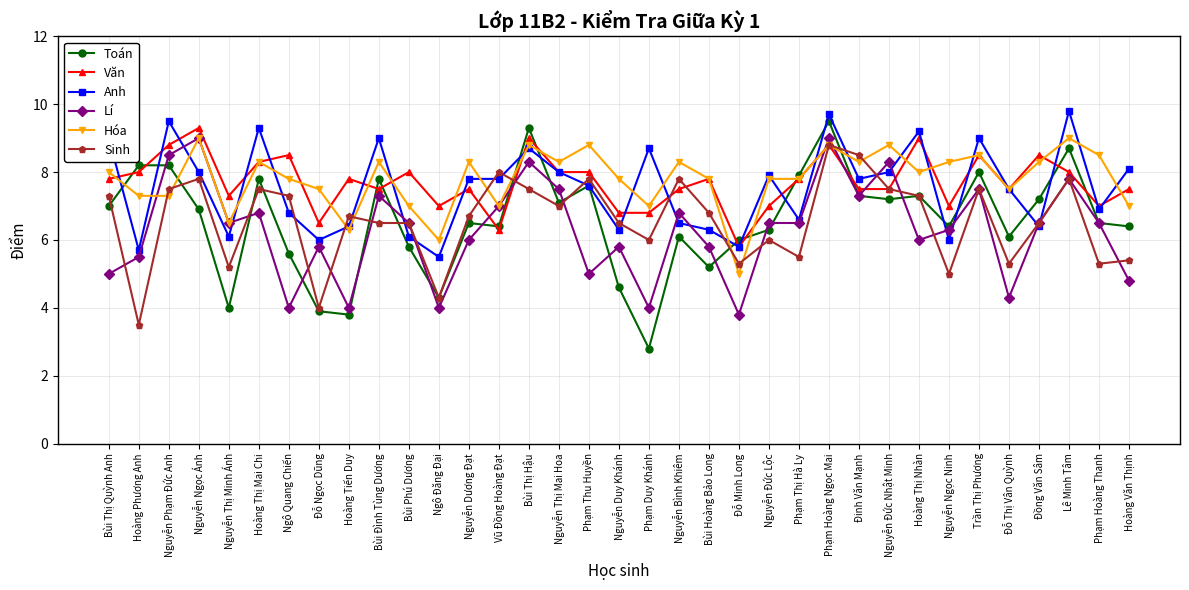

Reading right to left, list all the values displayed in this chart.

Toán: 6.4	6.5	8.7	7.2	6.1	8.0	6.4	7.3	7.2	7.3	9.5	7.9	6.3	6.0	5.2	6.1	2.8	4.6	7.6	7.1	9.3	6.4	6.5	4.3	5.8	7.8	3.8	3.9	5.6	7.8	4.0	6.9	8.2	8.2	7.0
Văn: 7.5	7.0	8.0	8.5	7.5	8.5	7.0	9.0	7.5	7.5	8.8	7.8	7.0	5.8	7.8	7.5	6.8	6.8	8.0	8.0	9.0	6.3	7.5	7.0	8.0	7.5	7.8	6.5	8.5	8.3	7.3	9.3	8.8	8.0	7.8
Anh: 8.1	6.9	9.8	6.4	7.5	9.0	6.0	9.2	8.0	7.8	9.7	6.6	7.9	5.8	6.3	6.5	8.7	6.3	7.6	8.0	8.7	7.8	7.8	5.5	6.1	9.0	6.4	6.0	6.8	9.3	6.1	8.0	9.5	5.7	9.0
Lí: 4.8	6.5	7.8	6.5	4.3	7.5	6.3	6.0	8.3	7.3	9.0	6.5	6.5	3.8	5.8	6.8	4.0	5.8	5.0	7.5	8.3	7.0	6.0	4.0	6.5	7.3	4.0	5.8	4.0	6.8	6.5	9.0	8.5	5.5	5.0
Hóa: 7.0	8.5	9.0	8.3	7.5	8.5	8.3	8.0	8.8	8.3	8.8	7.8	7.8	5.0	7.8	8.3	7.0	7.8	8.8	8.3	8.8	7.0	8.3	6.0	7.0	8.3	6.3	7.5	7.8	8.3	6.5	9.0	7.3	7.3	8.0
Sinh: 5.4	5.3	7.8	6.5	5.3	7.5	5.0	7.3	7.5	8.5	8.8	5.5	6.0	5.3	6.8	7.8	6.0	6.5	7.8	7.0	7.5	8.0	6.7	4.3	6.5	6.5	6.7	4.0	7.3	7.5	5.2	7.8	7.5	3.5	7.3